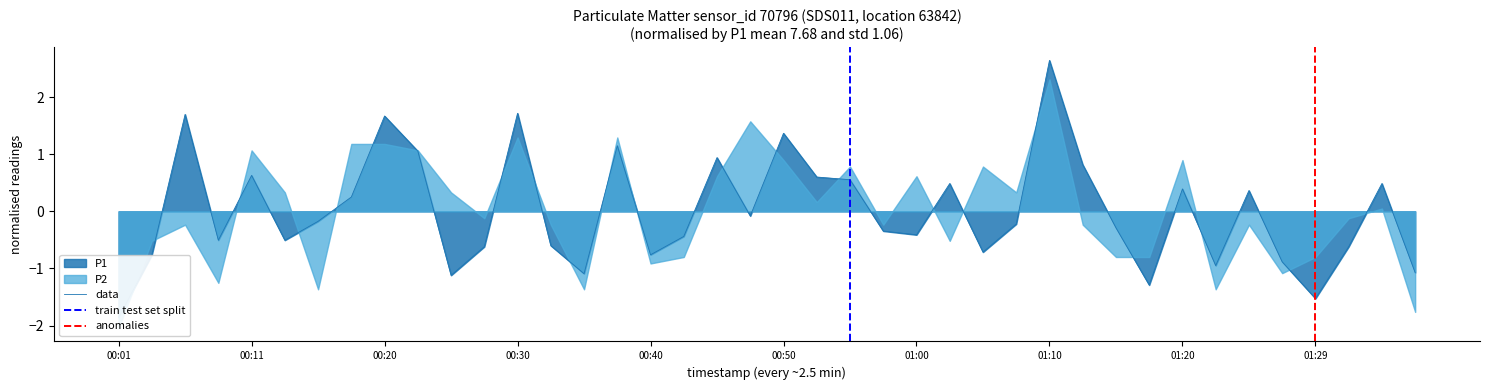

How many interior local peaks (higher than both neighbors) does the data have?

12